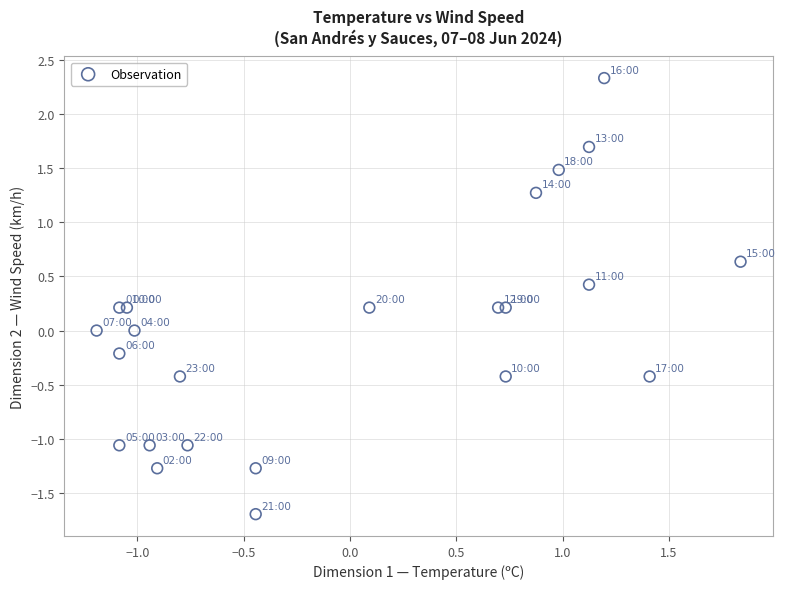

What is the range of Y values (max minus min)?

4.0